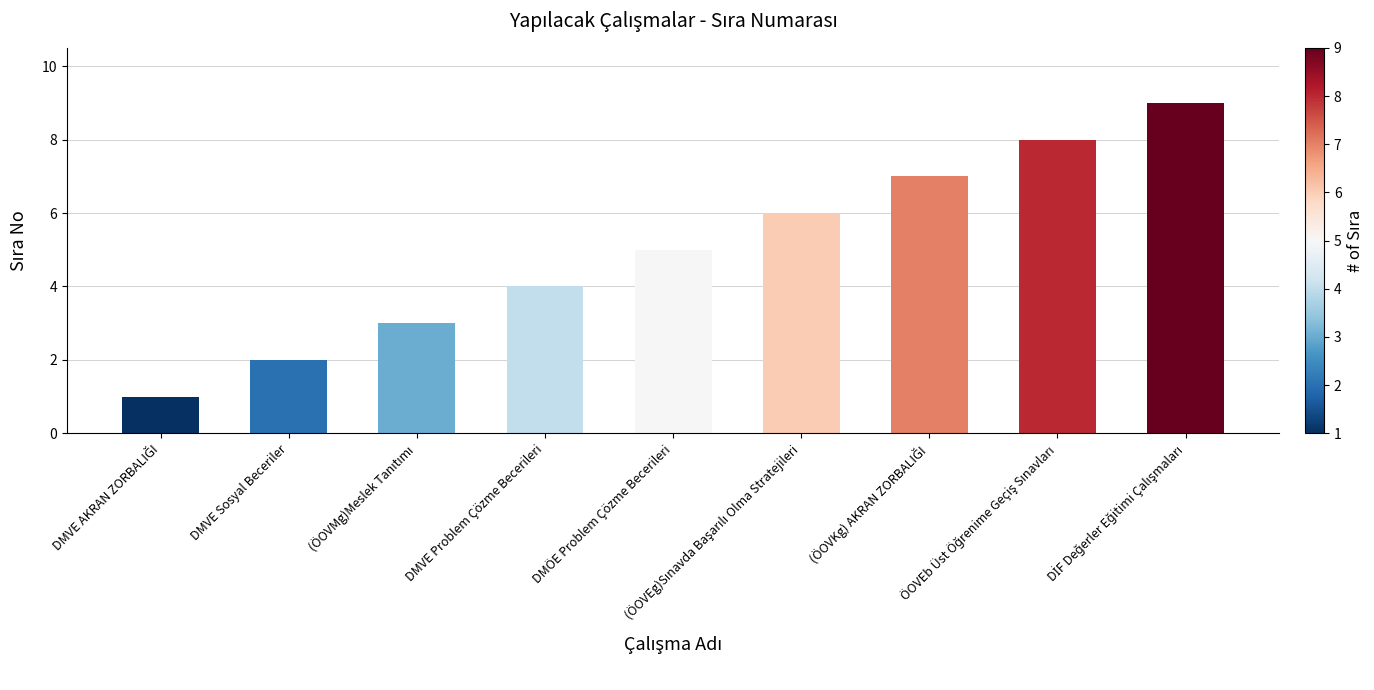

What is the difference between the maximum and minimum values?

8